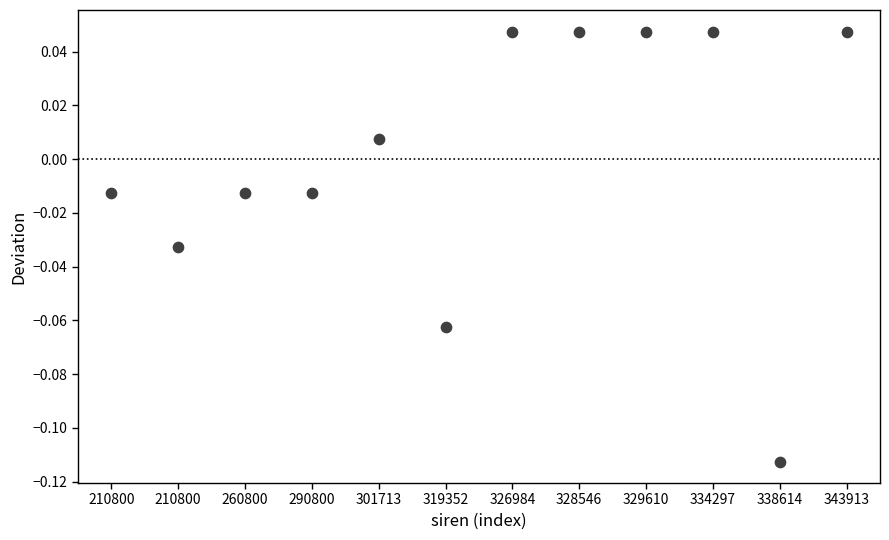

How many points are shown in the scatter plot?

12